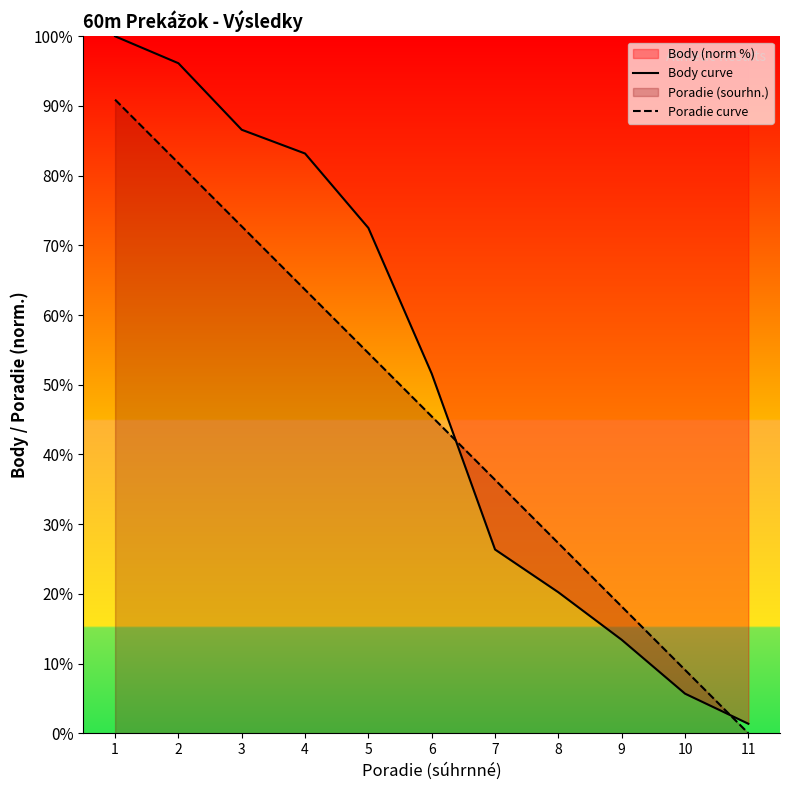

Reading right to left, what are all the values shown in this chart?

Body curve: 11=1.4	10=5.7	9=13.4	8=20.2	7=26.4	6=51.6	5=72.5	4=83.2	3=86.6	2=96.1	1=100.0
Poradie curve: 11=0.0	10=9.1	9=18.2	8=27.3	7=36.4	6=45.5	5=54.5	4=63.6	3=72.7	2=81.8	1=90.9